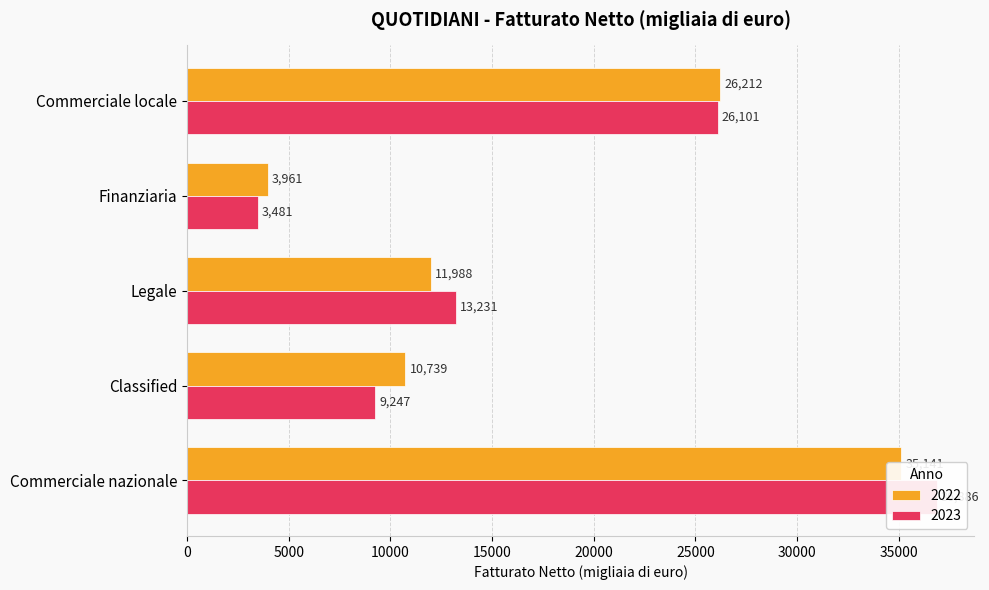

At which category is the sum across all series the highest?

Commerciale nazionale